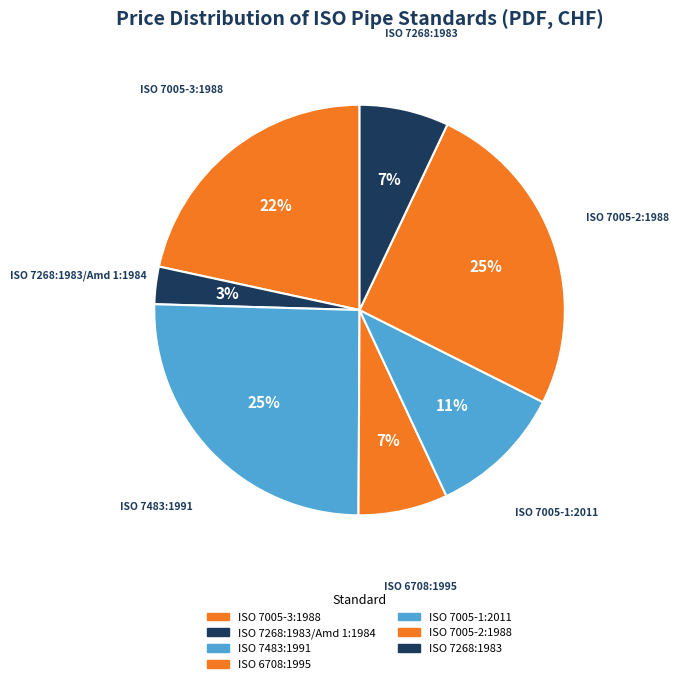

Combined, do ISO 7483:1991 and ISO 7268:1983/Amd 1:1984 account for over 50%?

No